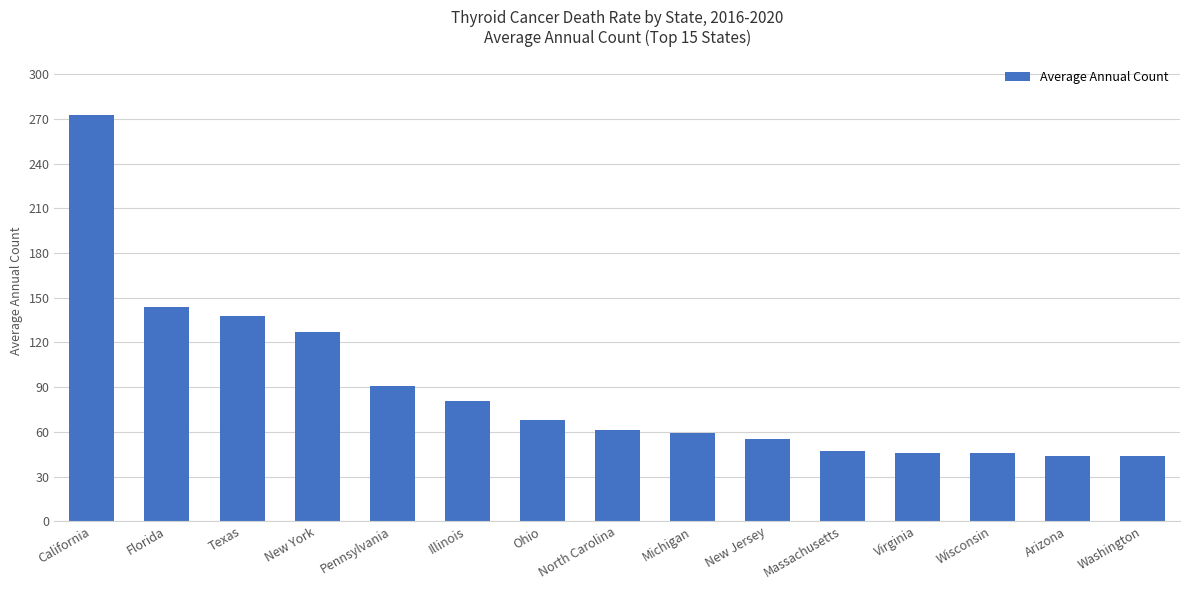

Is it true that the value at Wisconsin is 46?

True